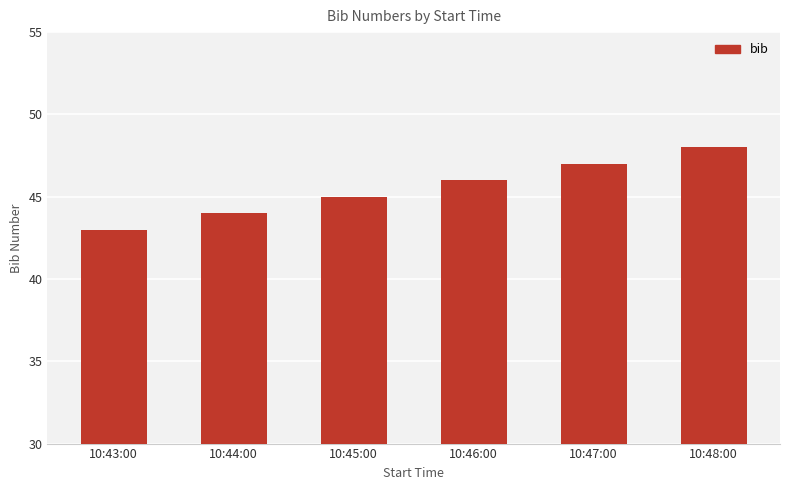

What is the difference between the values at 10:46:00 and 10:43:00?

3